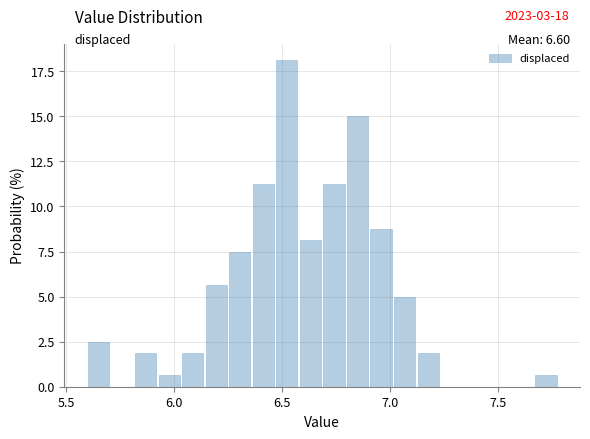

Around what value on the x-axis is the tallest bar? Give the approximate position of its centre, as read against the axis.

6.50